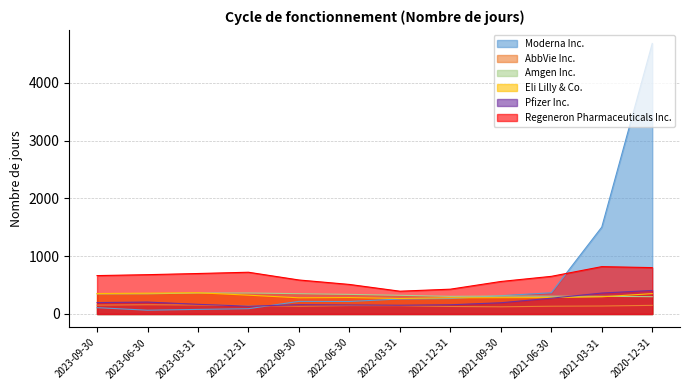

What is the lowest value of the Amgen Inc. series?

299